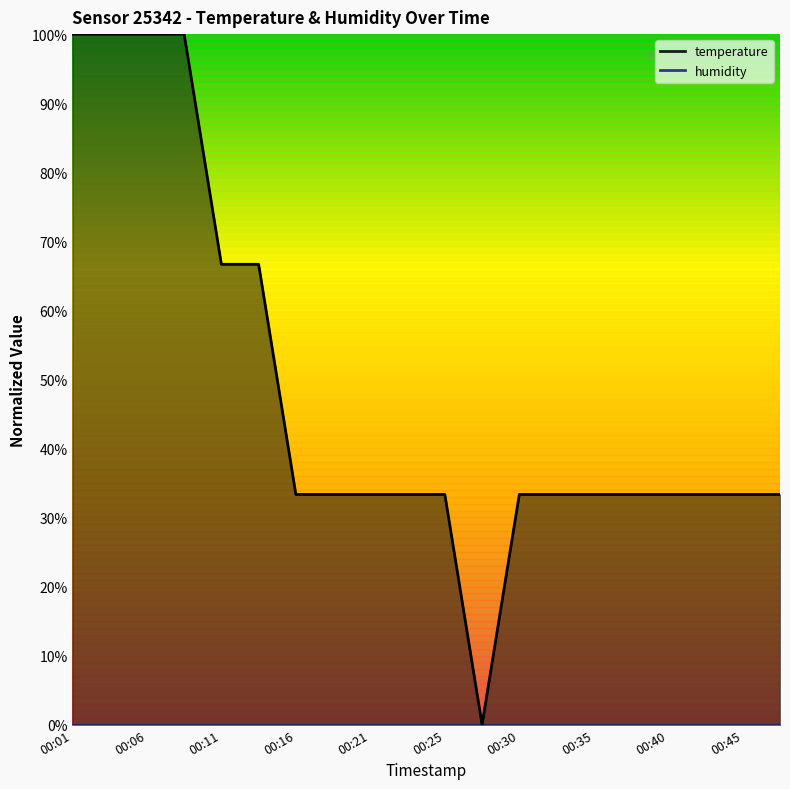

What is the difference between the maximum and minimum values?

1.0